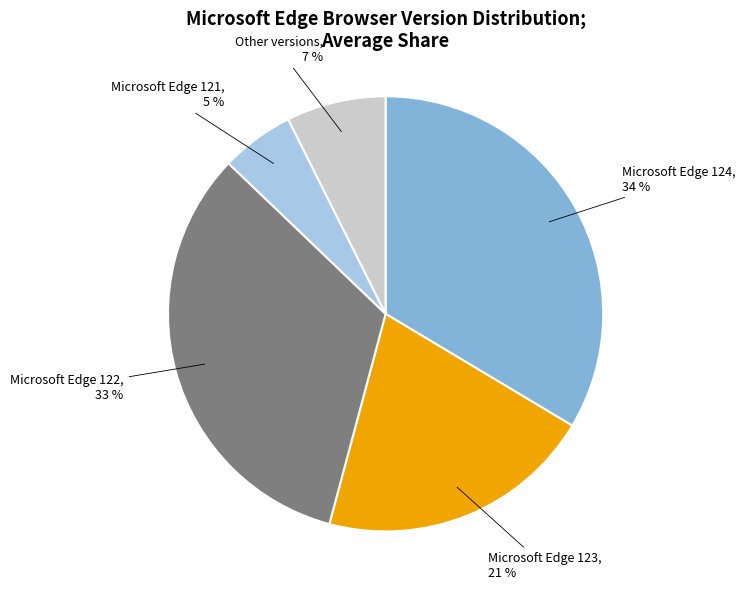

How many slices are in this pie chart?

5